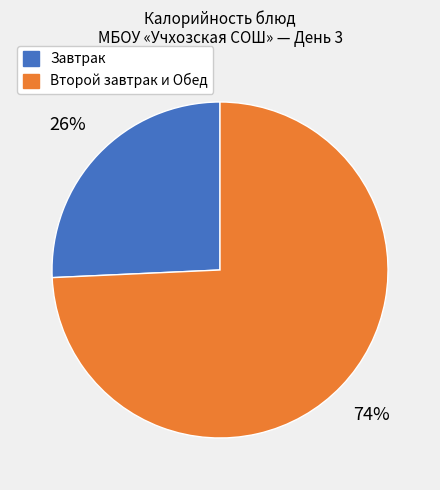

To the nearest percent, what is the average slice percentage?

50%